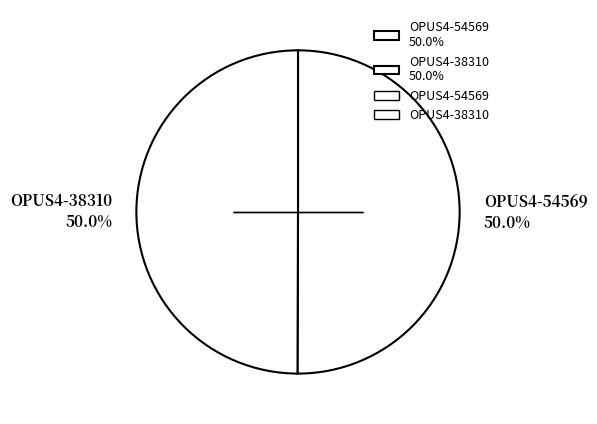

What is the ratio of the value at OPUS4-54569 50.0% to the value at OPUS4-38310 50.0%?

1.0